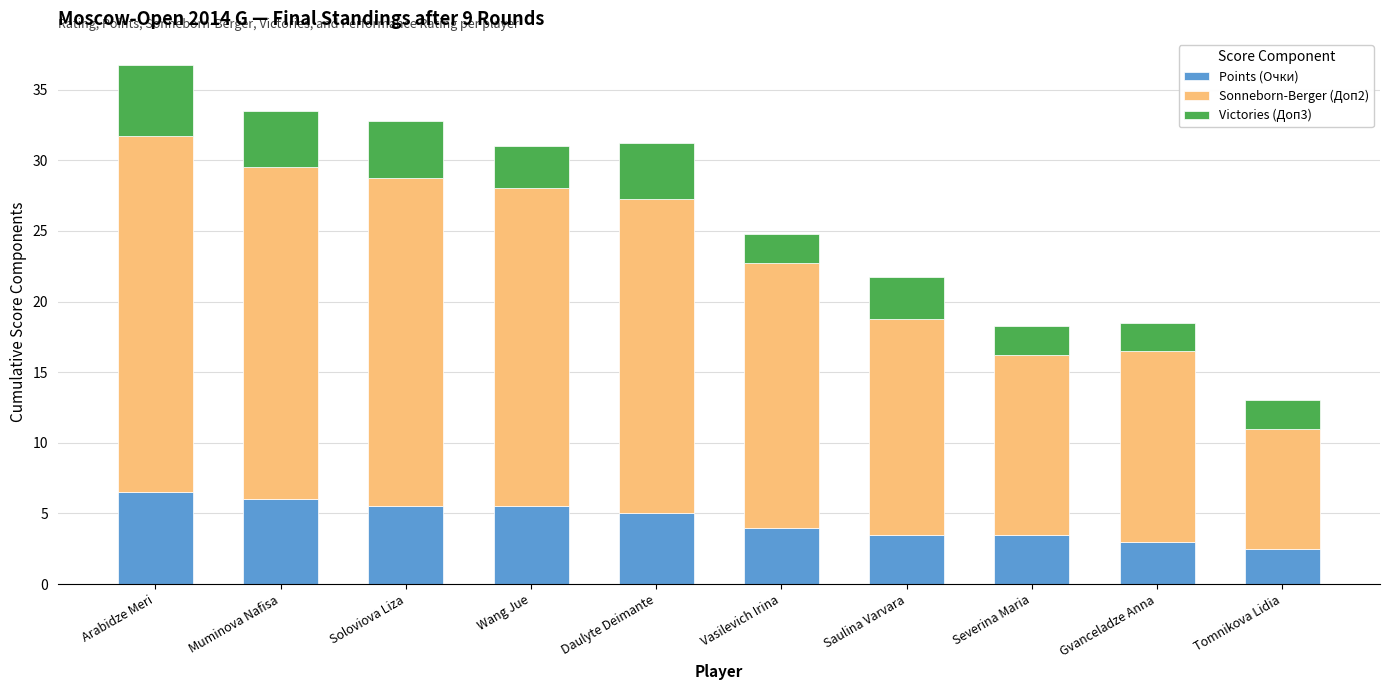

What is the difference between the maximum and minimum values in the Points (Очки) series?

4.0